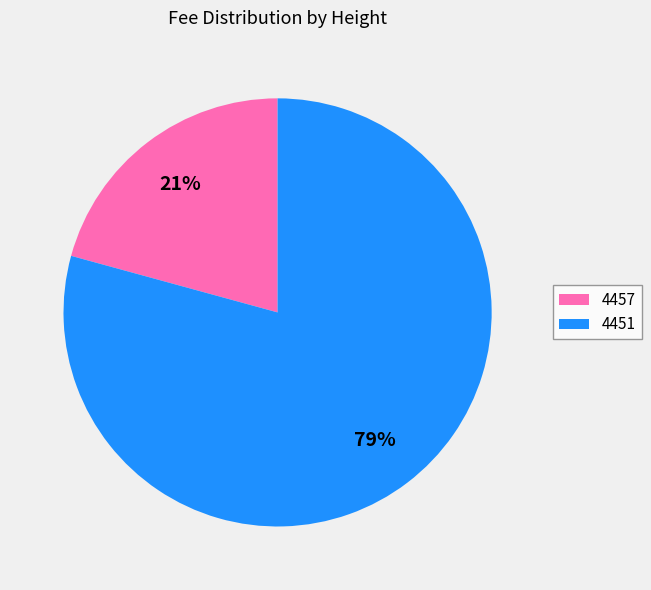

Between 4451 and 4457, which is larger?

4451